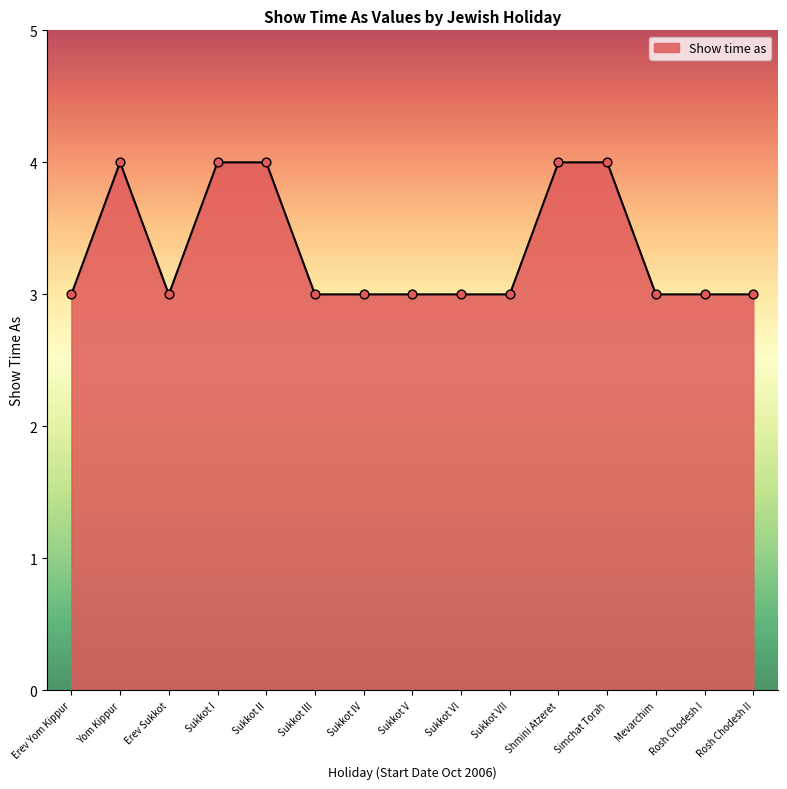

Which has a higher value, Yom Kippur or Rosh Chodesh I?

Yom Kippur